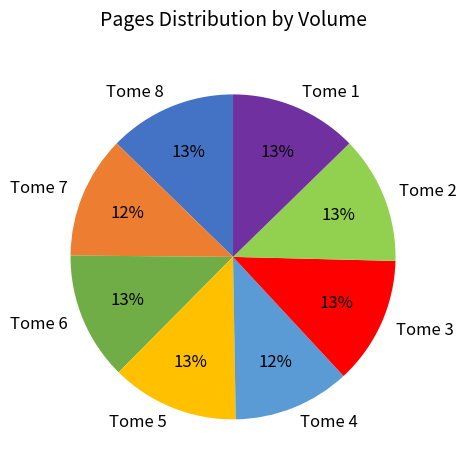

How many slices are in this pie chart?

8